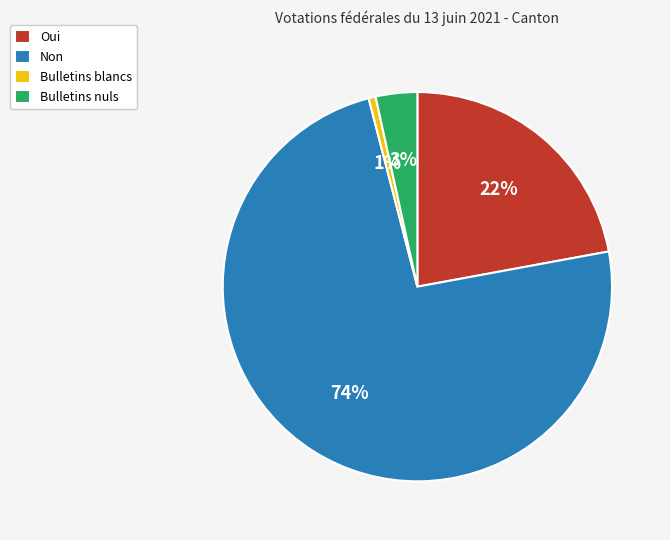

To the nearest percent, what percentage of the pie is Bulletins blancs?

1%